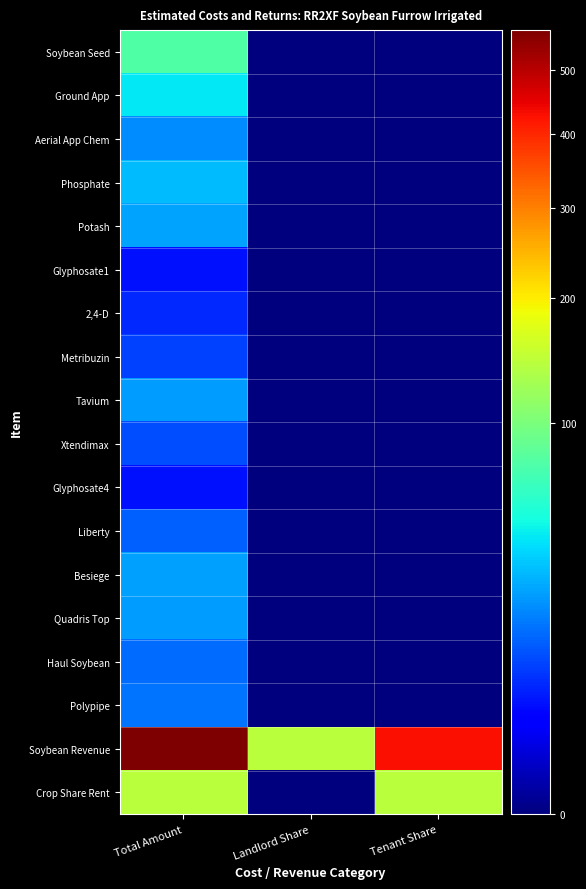

At how many categories does at least one series exceed 202?

2